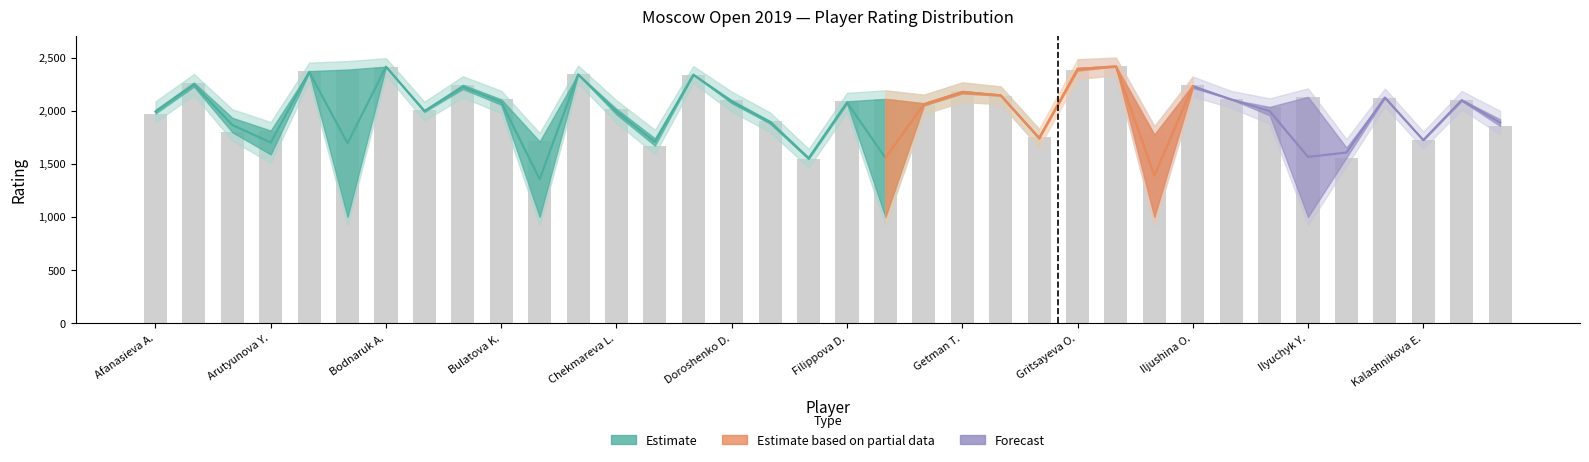

What is the sum of all values?

73774